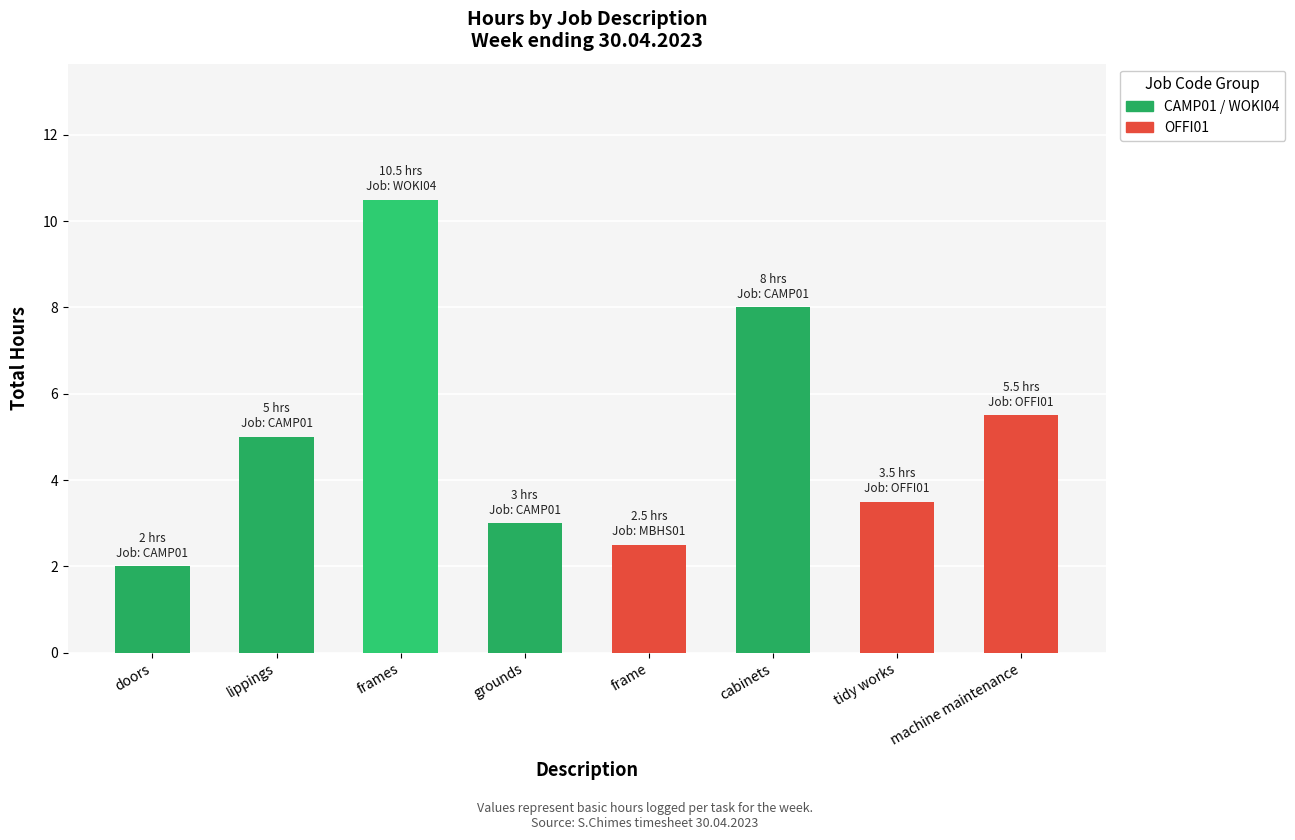

What is the change in value from cabinets to tidy works?

-4.5